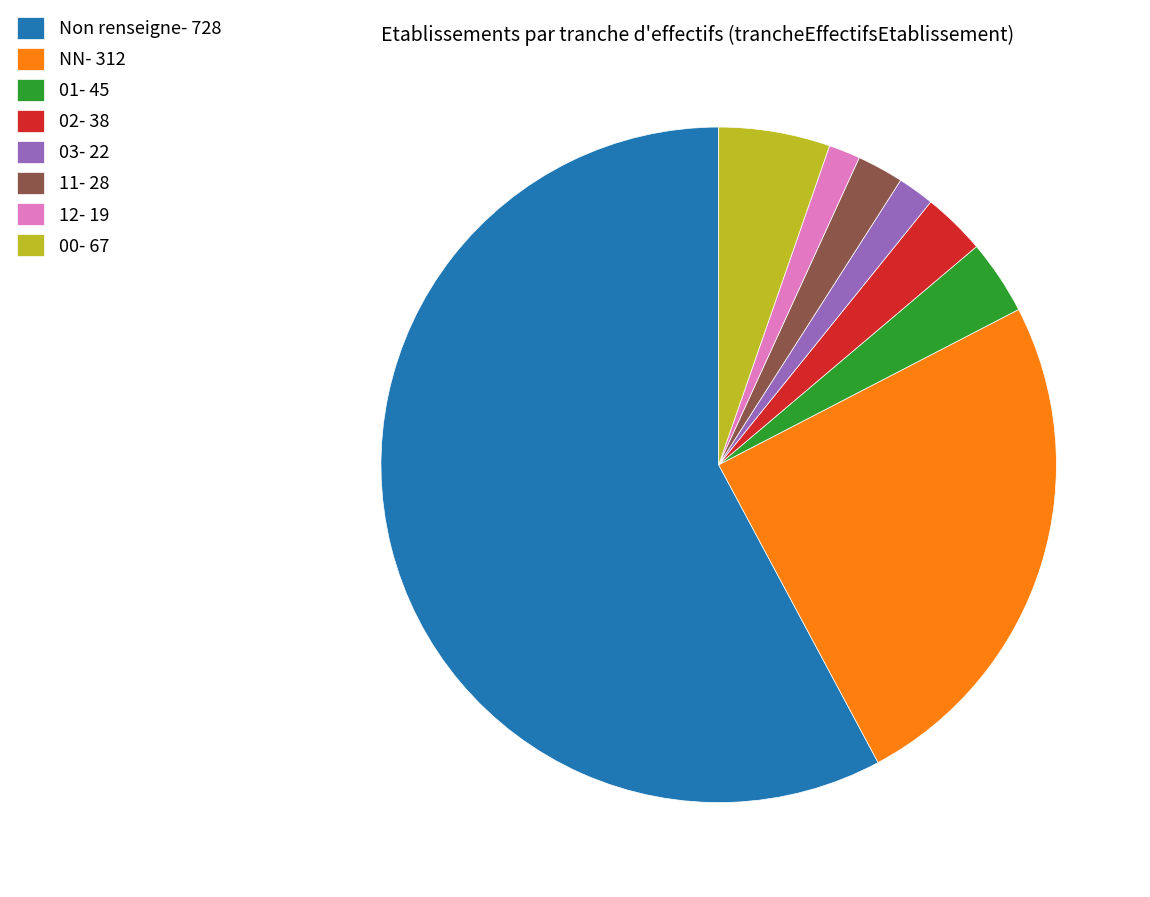

Which slice is the largest?

Non renseigne- 728